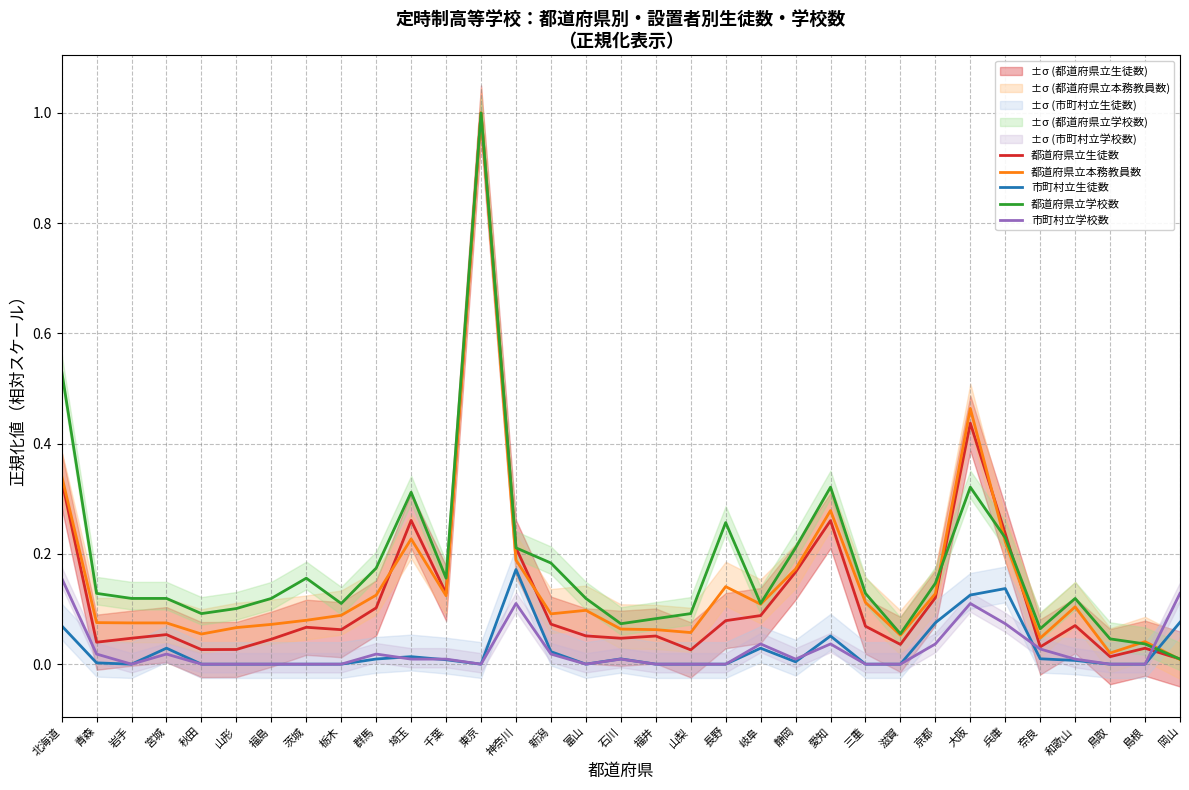

Reading right to left, list all the values displayed in this chart.

都道府県立生徒数: 岡山=0.0	島根=0.0	鳥取=0.0	和歌山=0.1	奈良=0.0	兵庫=0.2	大阪=0.4	京都=0.1	滋賀=0.0	三重=0.1	愛知=0.3	静岡=0.2	岐阜=0.1	長野=0.1	山梨=0.0	福井=0.1	石川=0.0	富山=0.1	新潟=0.1	神奈川=0.2	東京=1.0	千葉=0.1	埼玉=0.3	群馬=0.1	栃木=0.1	茨城=0.1	福島=0.0	山形=0.0	秋田=0.0	宮城=0.1	岩手=0.0	青森=0.0	北海道=0.3
都道府県立本務教員数: 岡山=0.0	島根=0.0	鳥取=0.0	和歌山=0.1	奈良=0.0	兵庫=0.2	大阪=0.5	京都=0.1	滋賀=0.1	三重=0.1	愛知=0.3	静岡=0.2	岐阜=0.1	長野=0.1	山梨=0.1	福井=0.1	石川=0.1	富山=0.1	新潟=0.1	神奈川=0.2	東京=1.0	千葉=0.1	埼玉=0.2	群馬=0.1	栃木=0.1	茨城=0.1	福島=0.1	山形=0.1	秋田=0.1	宮城=0.1	岩手=0.1	青森=0.1	北海道=0.3
市町村立生徒数: 岡山=0.1	島根=0.0	鳥取=0.0	和歌山=0.0	奈良=0.0	兵庫=0.1	大阪=0.1	京都=0.1	滋賀=0.0	三重=0.0	愛知=0.1	静岡=0.0	岐阜=0.0	長野=0.0	山梨=0.0	福井=0.0	石川=0.0	富山=0.0	新潟=0.0	神奈川=0.2	東京=0.0	千葉=0.0	埼玉=0.0	群馬=0.0	栃木=0.0	茨城=0.0	福島=0.0	山形=0.0	秋田=0.0	宮城=0.0	岩手=0.0	青森=0.0	北海道=0.1
都道府県立学校数: 岡山=0.0	島根=0.0	鳥取=0.0	和歌山=0.1	奈良=0.1	兵庫=0.2	大阪=0.3	京都=0.1	滋賀=0.1	三重=0.1	愛知=0.3	静岡=0.2	岐阜=0.1	長野=0.3	山梨=0.1	福井=0.1	石川=0.1	富山=0.1	新潟=0.2	神奈川=0.2	東京=1.0	千葉=0.2	埼玉=0.3	群馬=0.2	栃木=0.1	茨城=0.2	福島=0.1	山形=0.1	秋田=0.1	宮城=0.1	岩手=0.1	青森=0.1	北海道=0.5
市町村立学校数: 岡山=0.1	島根=0.0	鳥取=0.0	和歌山=0.0	奈良=0.0	兵庫=0.1	大阪=0.1	京都=0.0	滋賀=0.0	三重=0.0	愛知=0.0	静岡=0.0	岐阜=0.0	長野=0.0	山梨=0.0	福井=0.0	石川=0.0	富山=0.0	新潟=0.0	神奈川=0.1	東京=0.0	千葉=0.0	埼玉=0.0	群馬=0.0	栃木=0.0	茨城=0.0	福島=0.0	山形=0.0	秋田=0.0	宮城=0.0	岩手=0.0	青森=0.0	北海道=0.2